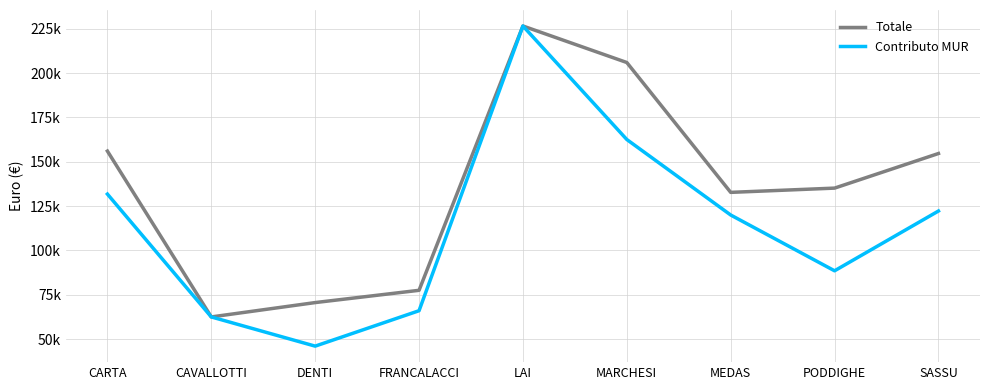

At how many categories does at least one series exceed 86417?

6